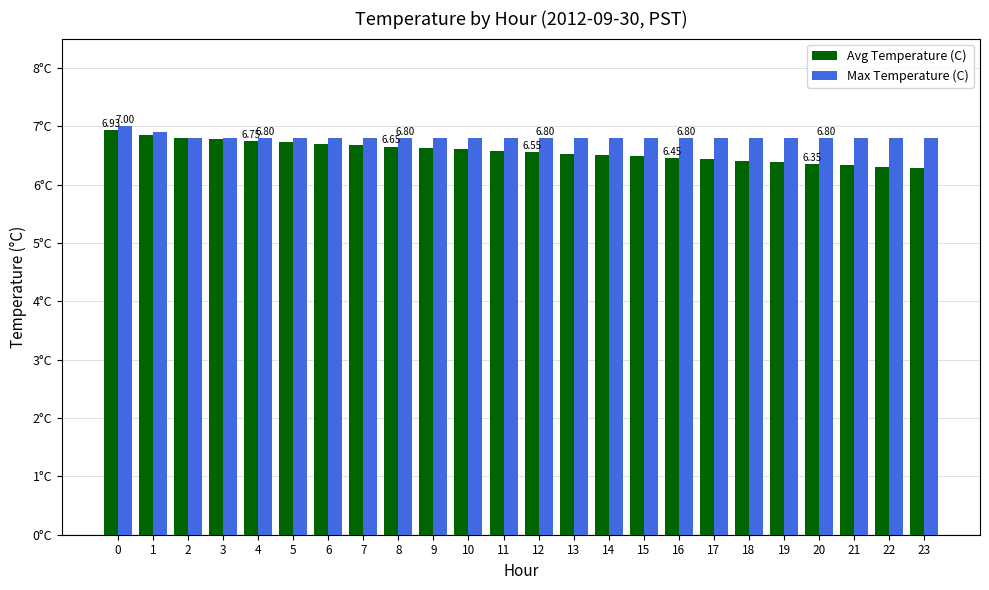

Rank the series at 1 from lowest to highest value.

Avg Temperature (C), Max Temperature (C)